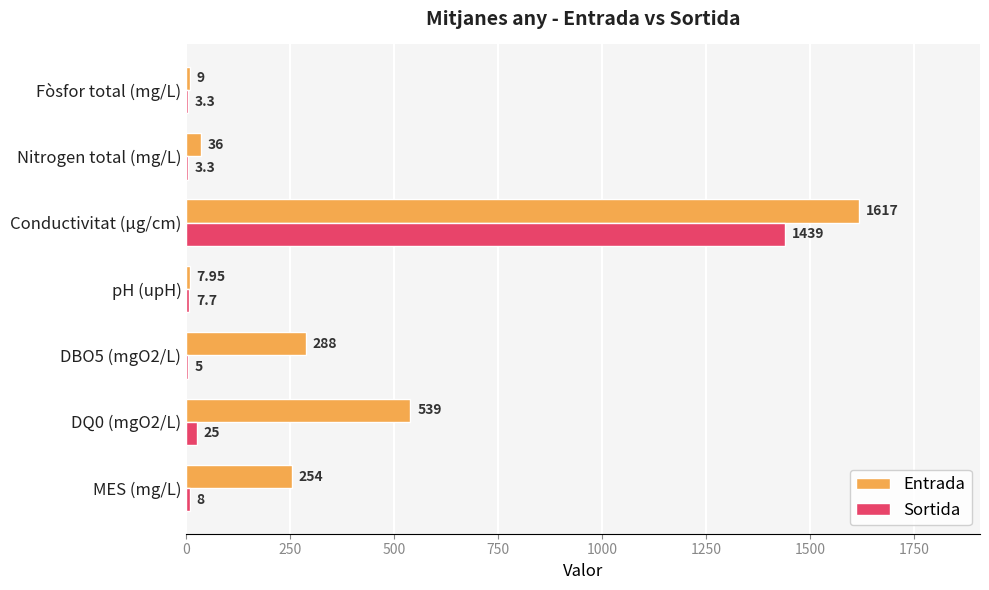

Which series changed the most between Conductivitat (µg/cm) and Nitrogen total (mg/L)?

Entrada